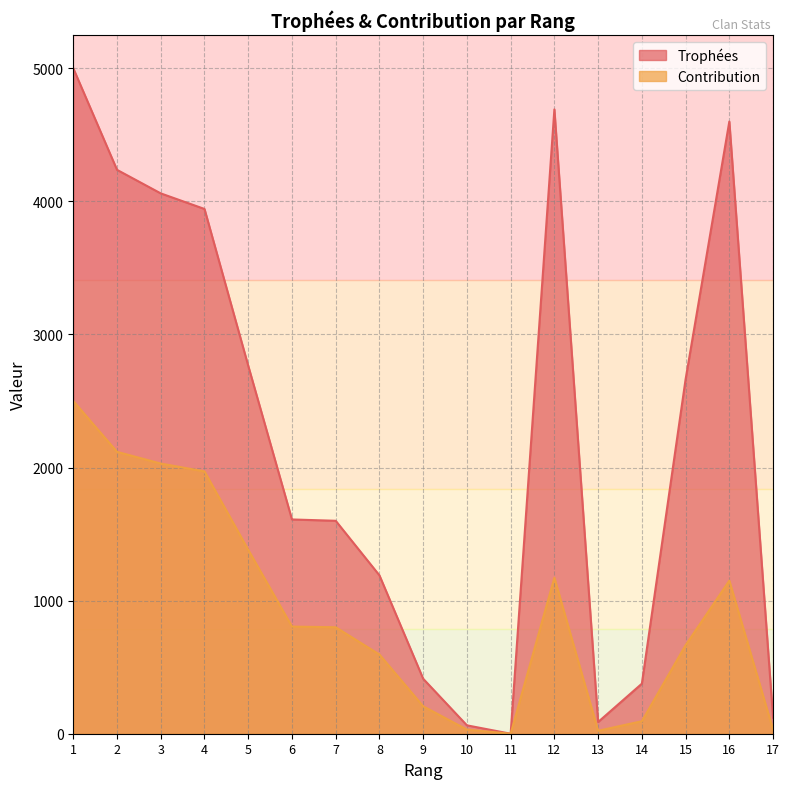

What is the average value of the Trophées series?

2201